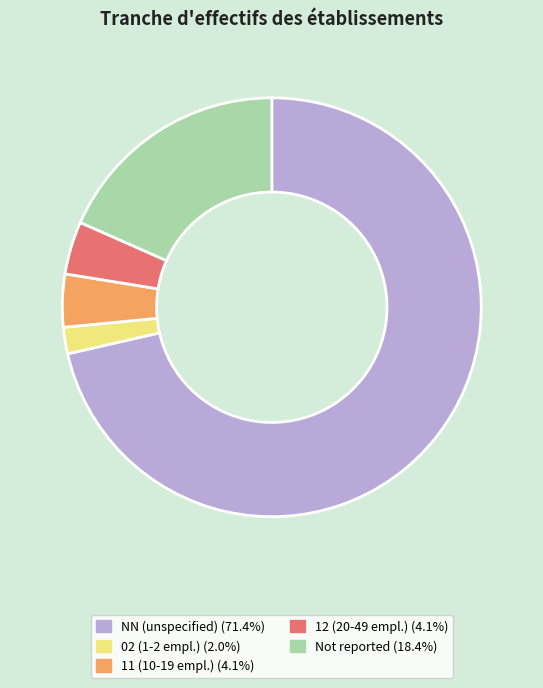

Is there any slice that represents more than half of the pie?

Yes